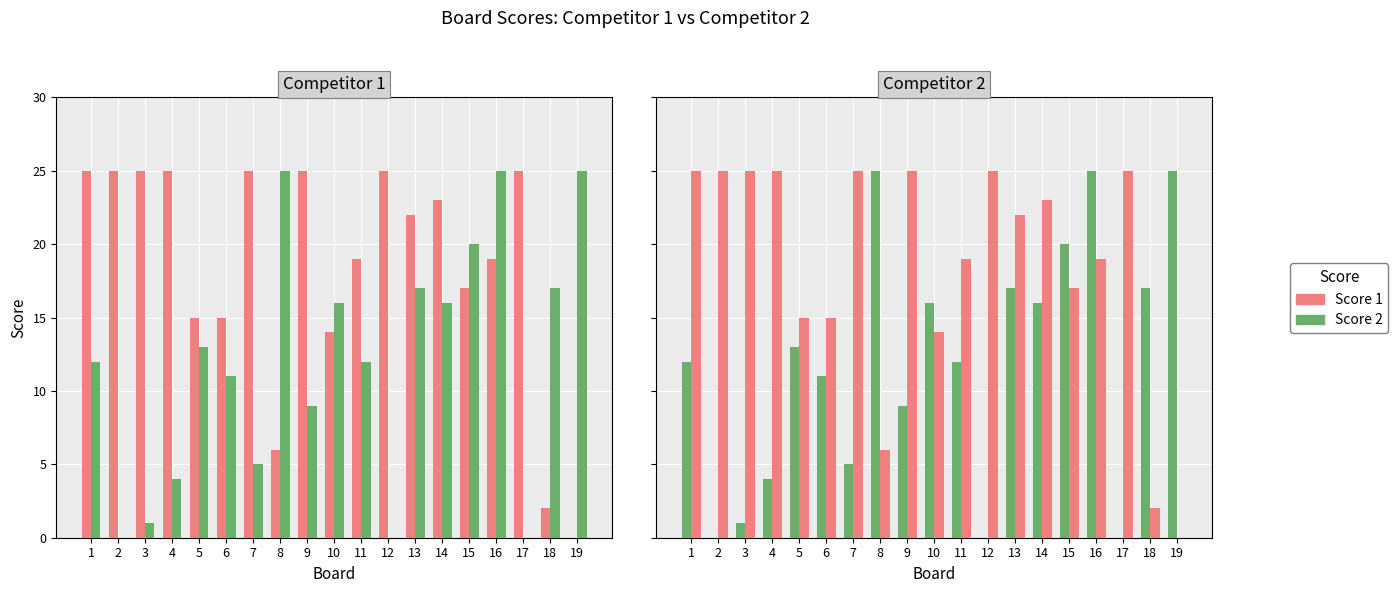

What is the average value of the Score 2 series?

12